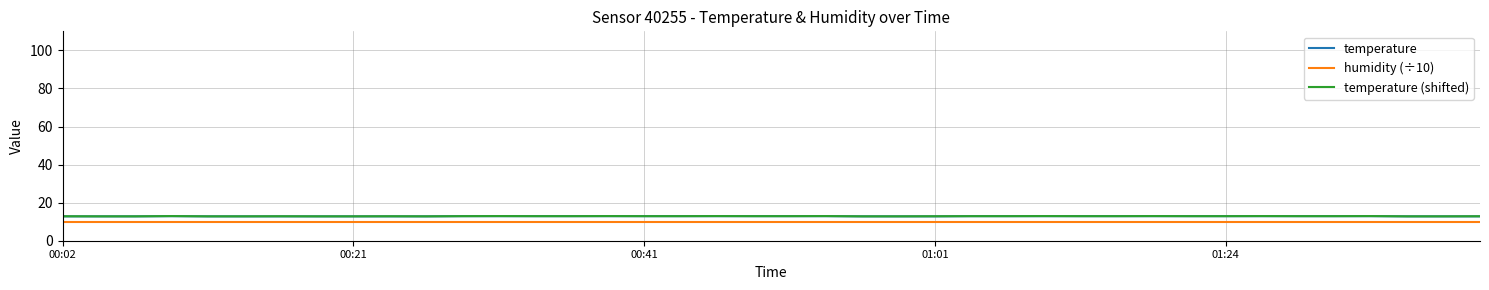

What is the maximum value shown in the chart?

13.0